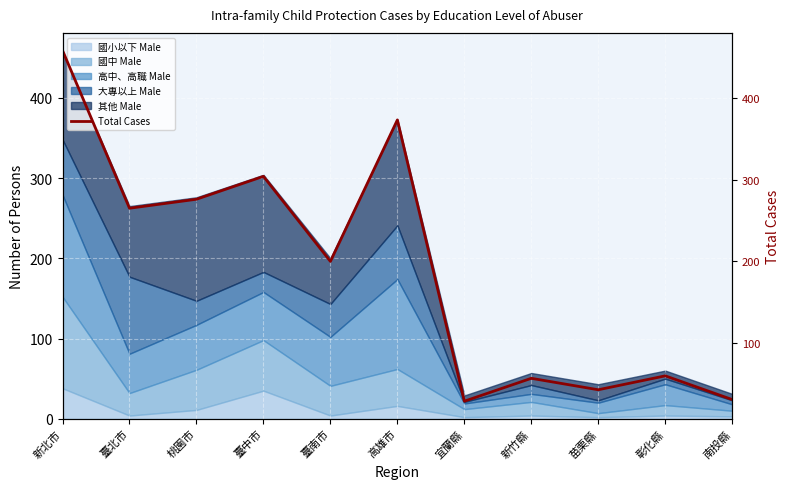

Does the chart display data point markers on the line(s)?

No